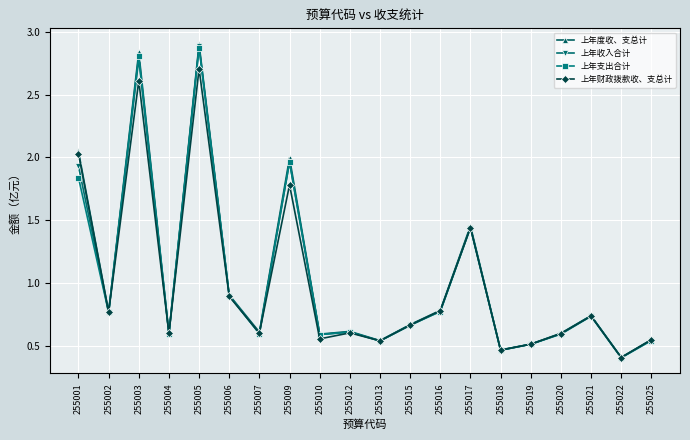

The value of 上年财政拨款收、支总计 at 255025 is 0.5. True or false?

True